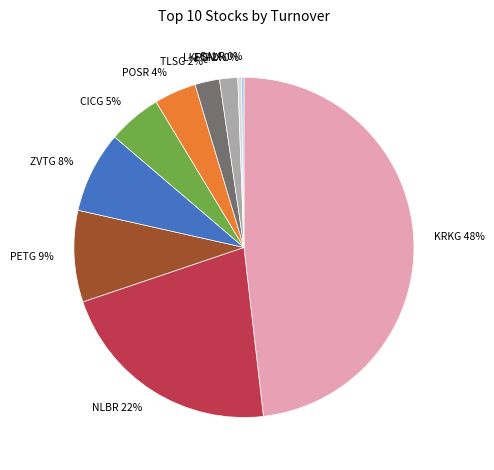

What percentage is the POSR slice, to the nearest percent?

4%